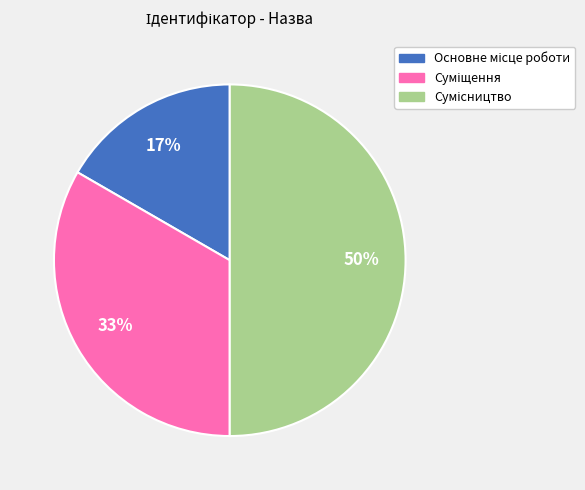

To the nearest percent, what is the average slice percentage?

33%